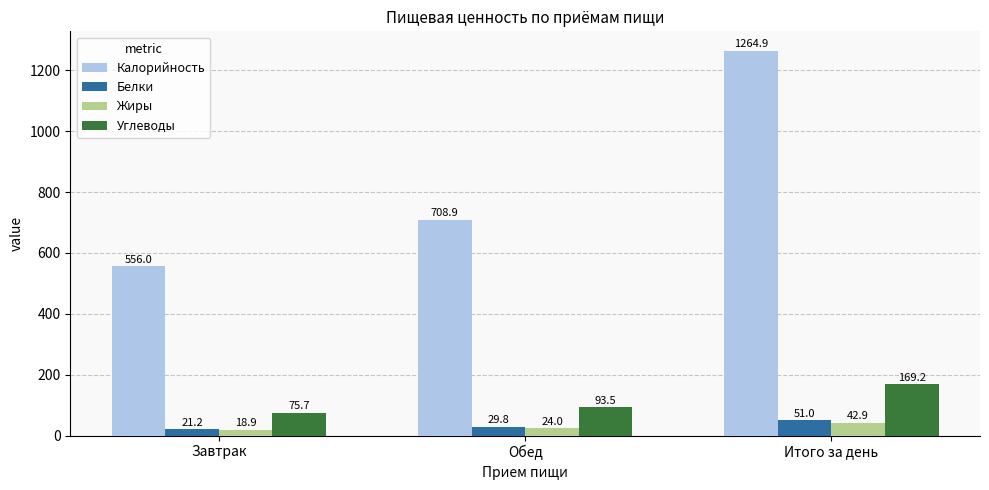

Reading right to left, what are all the values shown in this chart?

Калорийность: Итого за день=1264.9	Обед=708.9	Завтрак=556.0
Белки: Итого за день=51.0	Обед=29.8	Завтрак=21.2
Жиры: Итого за день=42.9	Обед=24.0	Завтрак=18.9
Углеводы: Итого за день=169.2	Обед=93.5	Завтрак=75.7